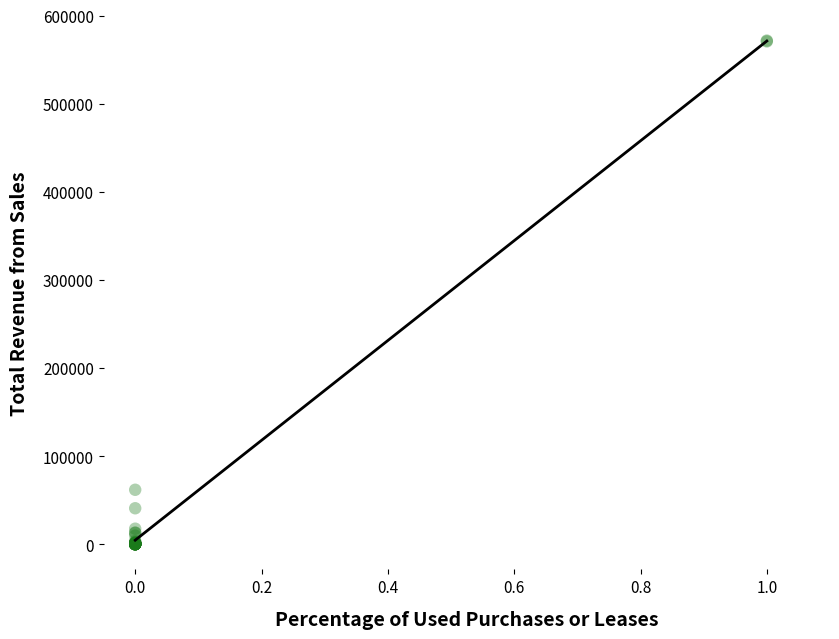

What Y value in the scatter plot is closest to 285764?

61772